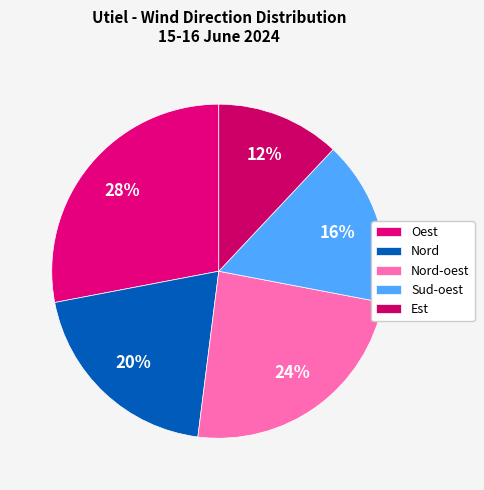

Does any single category account for the majority?

No